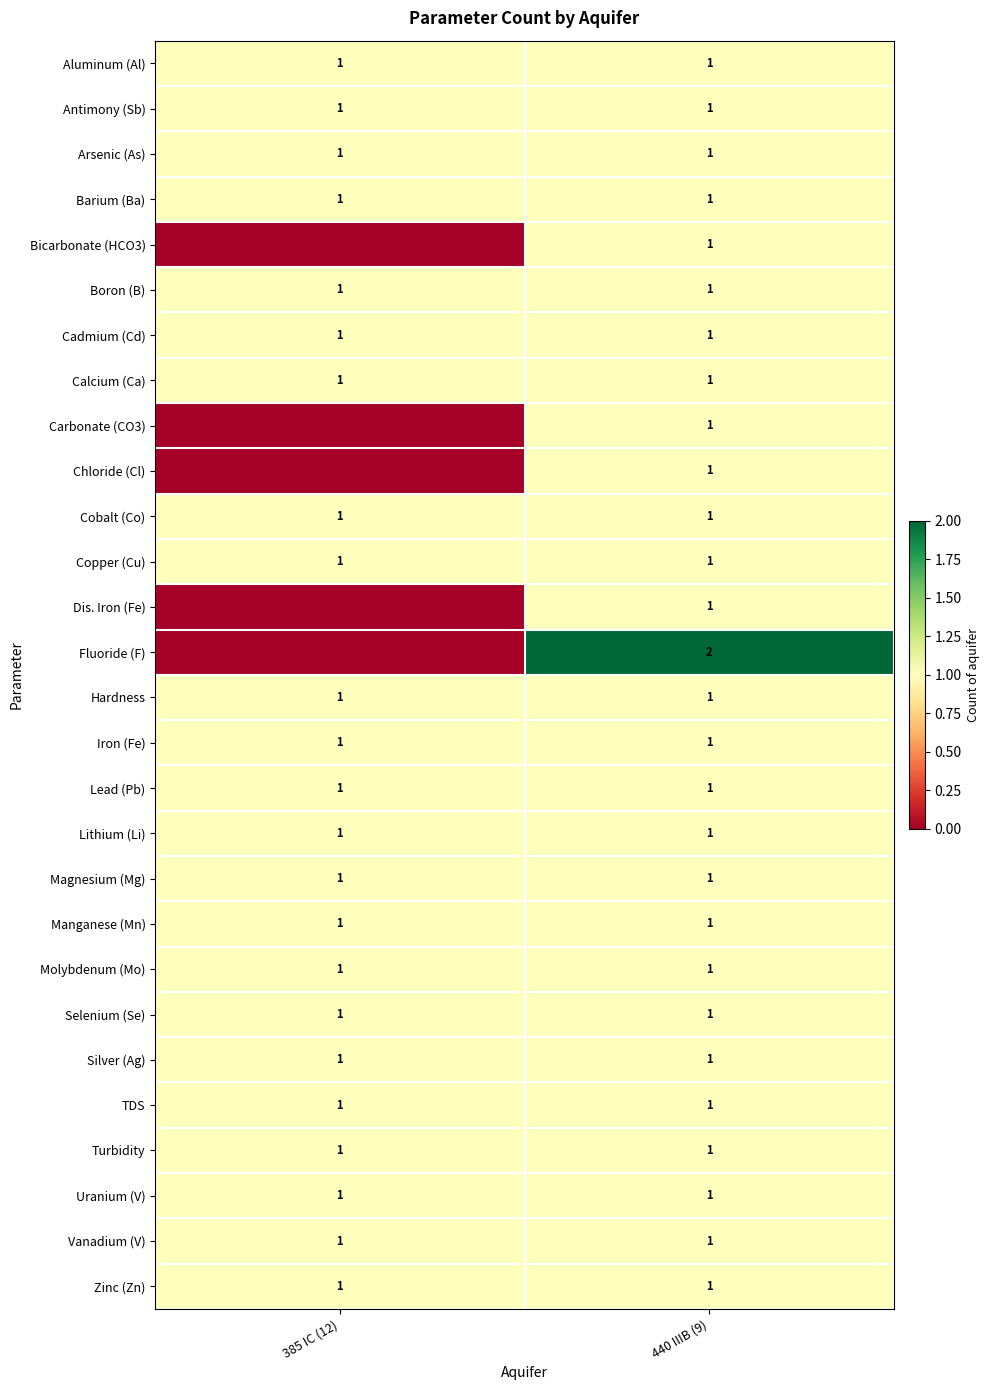

What is the total value across all series at 440 IIIB (9)?

29